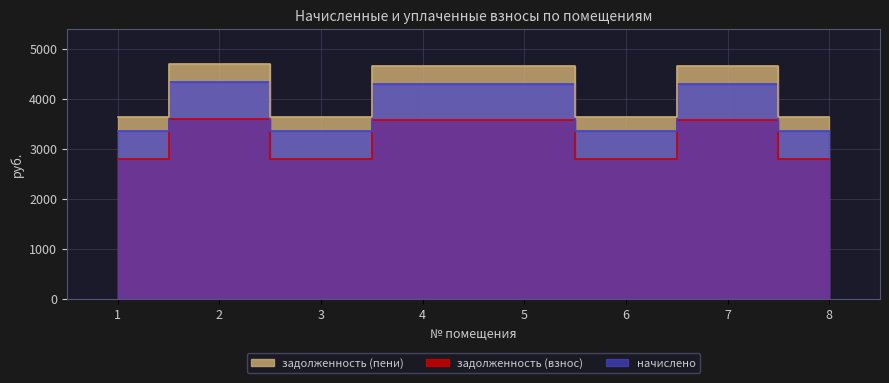

The value of задолженность (пени) at 7 is 4305.6. True or false?

True